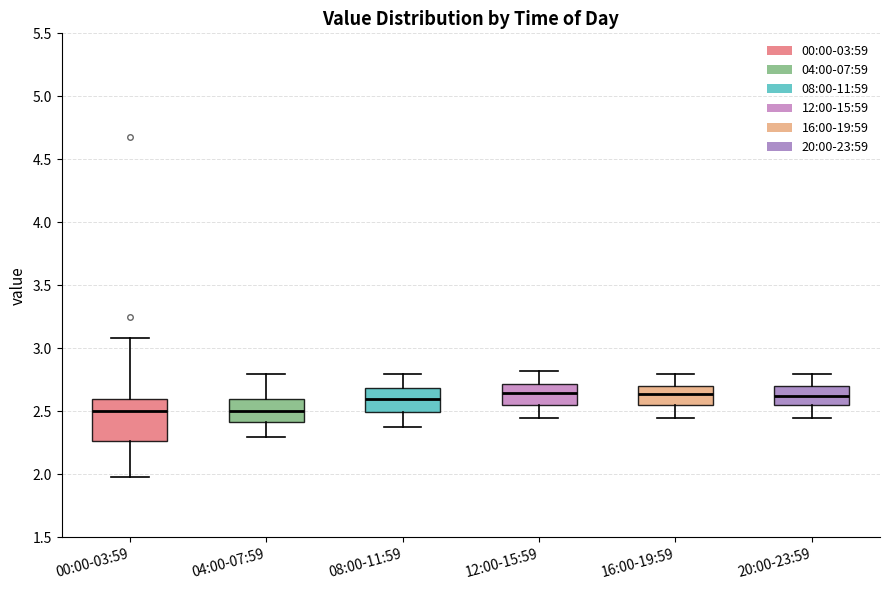

Reading left to right, read every box against the y-axis: the position of its median line, the range the box covers, and the ends of its whiskers. The values are not printed on the chart, so give them approximately, as read against the axis.

00:00-03:59: median 2.50, box 2.25 to 2.60, whiskers 2.00 to 3.10
04:00-07:59: median 2.50, box 2.40 to 2.60, whiskers 2.30 to 2.80
08:00-11:59: median 2.60, box 2.50 to 2.70, whiskers 2.40 to 2.80
12:00-15:59: median 2.65, box 2.55 to 2.70, whiskers 2.45 to 2.80
16:00-19:59: median 2.65, box 2.55 to 2.70, whiskers 2.45 to 2.80
20:00-23:59: median 2.65, box 2.55 to 2.70, whiskers 2.45 to 2.80